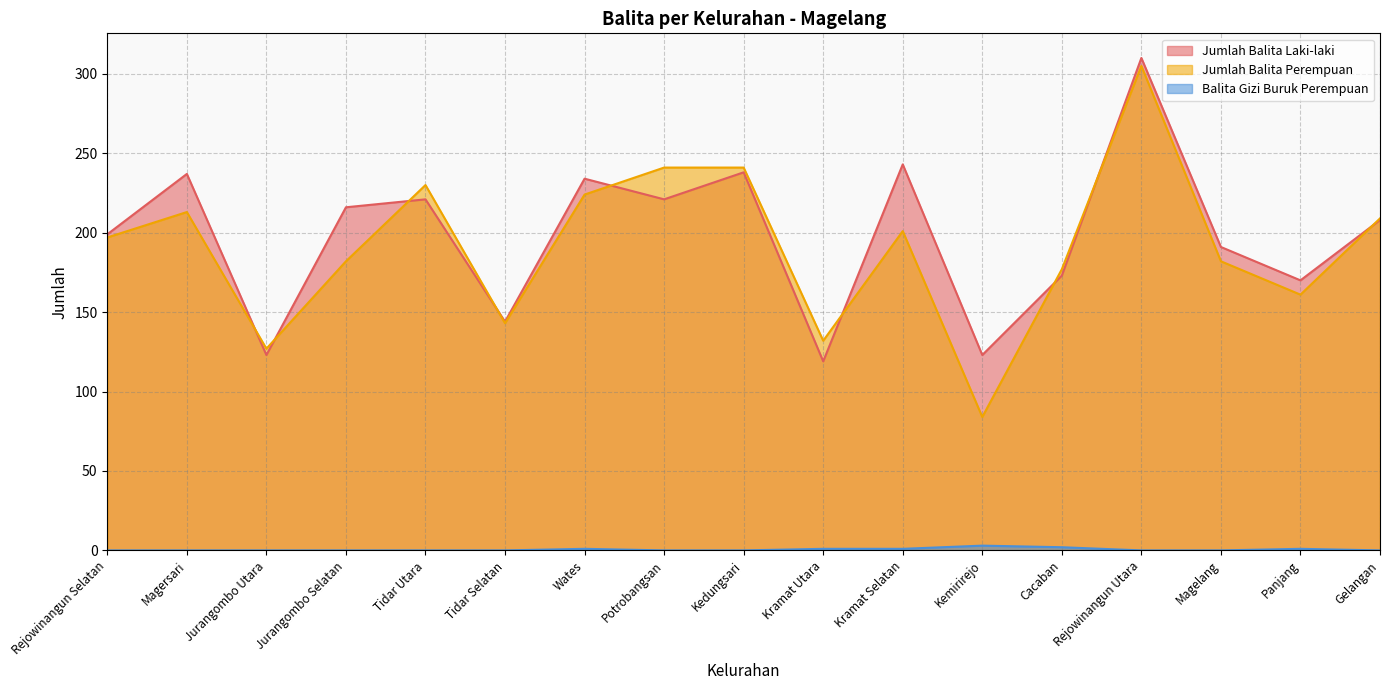

Reading left to right, extract all data points from this chart.

Jumlah Balita Laki-laki: 199	237	123	216	221	144	234	221	238	119	243	123	173	310	191	170	208
Jumlah Balita Perempuan: 197	213	127	182	230	143	224	241	241	132	201	84	177	305	182	161	209
Balita Gizi Buruk Perempuan: 0	0	0	0	0	0	1	0	0	1	1	3	2	0	0	1	0